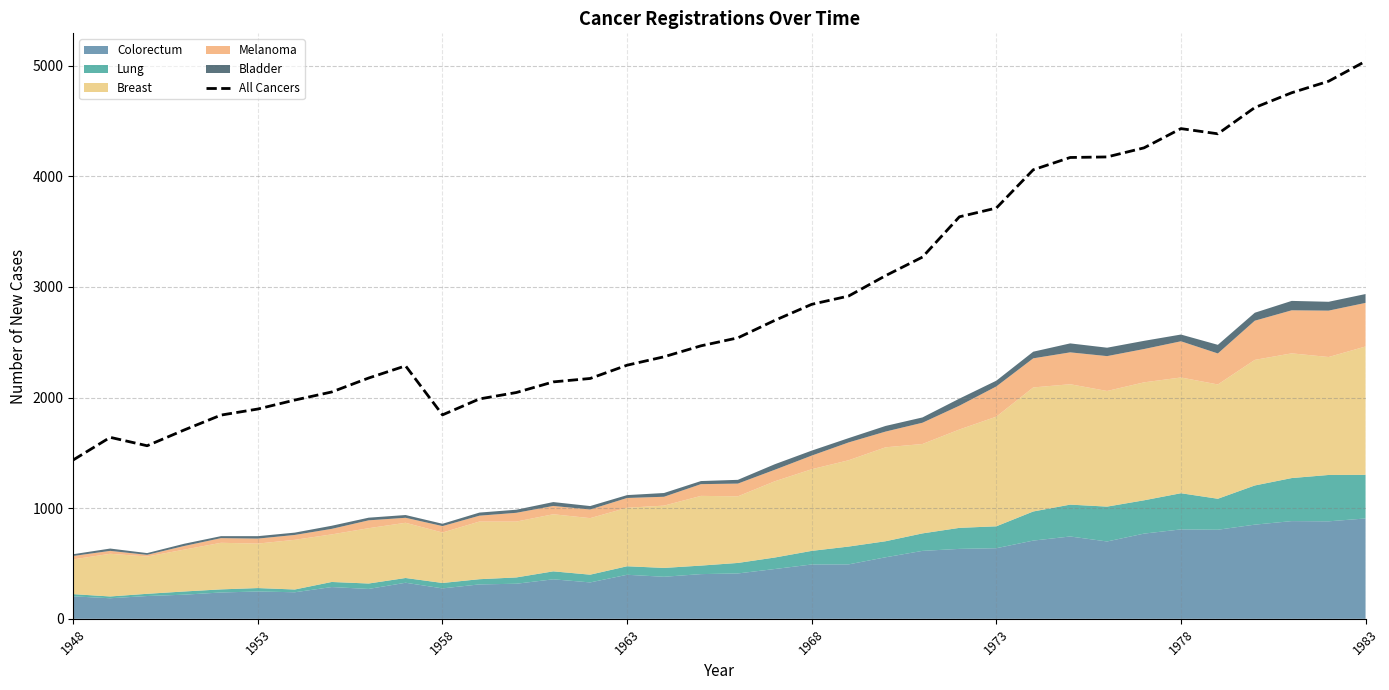

Where is the first local maximum?

1953